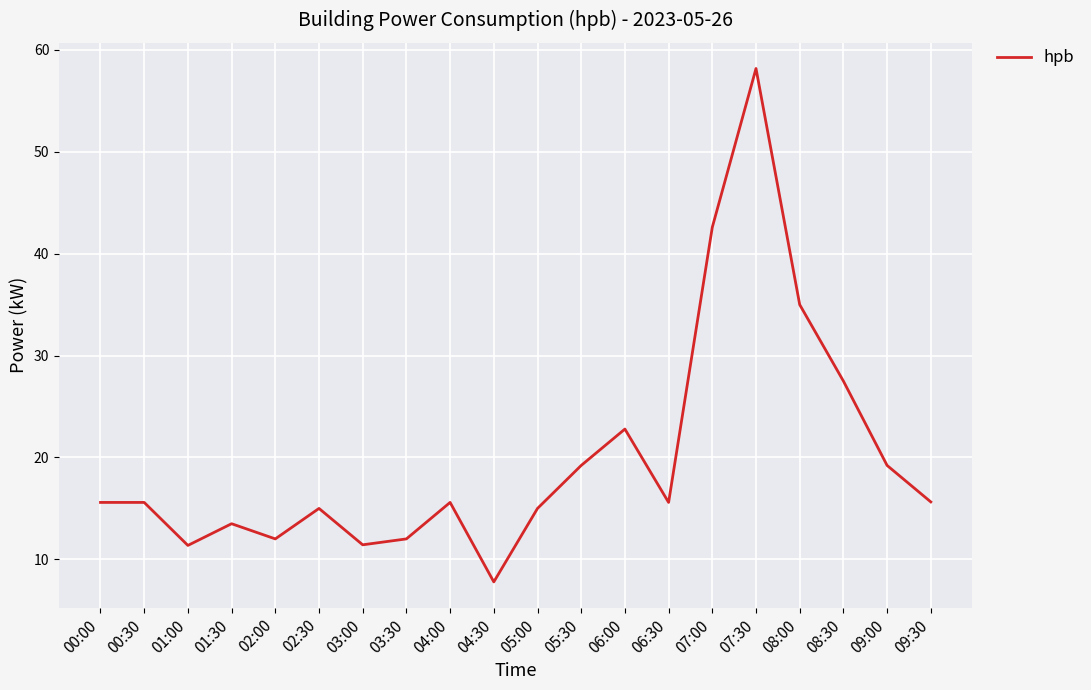

What value does the data have at 03:30?

12.0